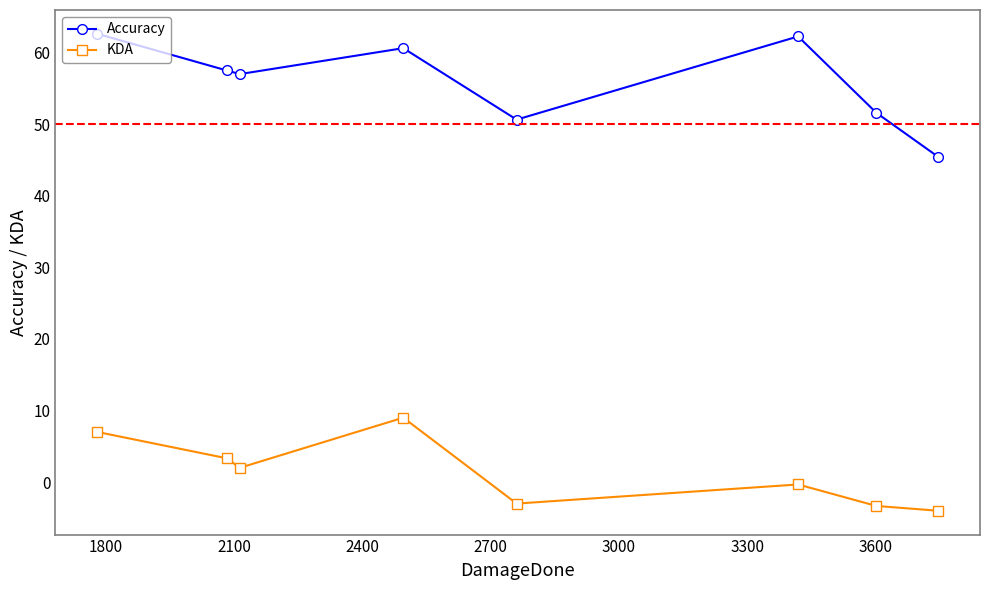

True or false: Accuracy and KDA cross at least once.

False